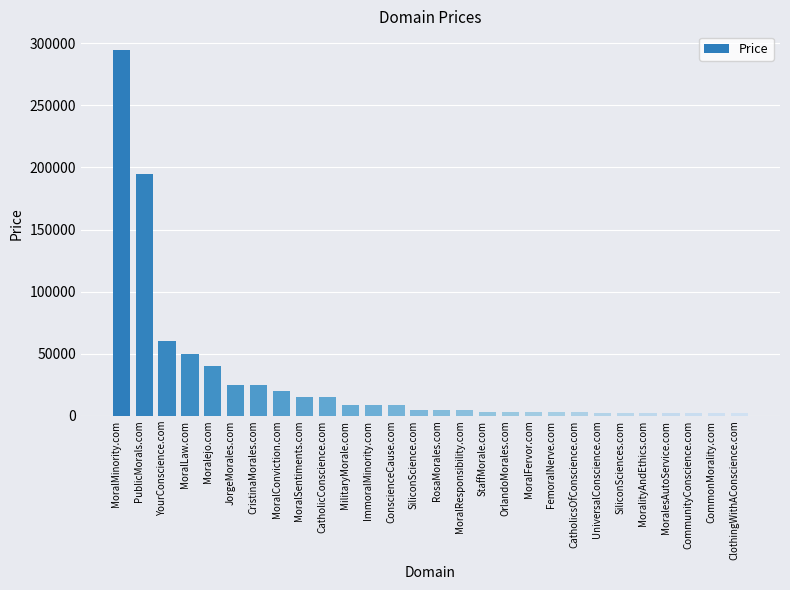

Where is the data nearest to the value 148388?

PublicMorals.com